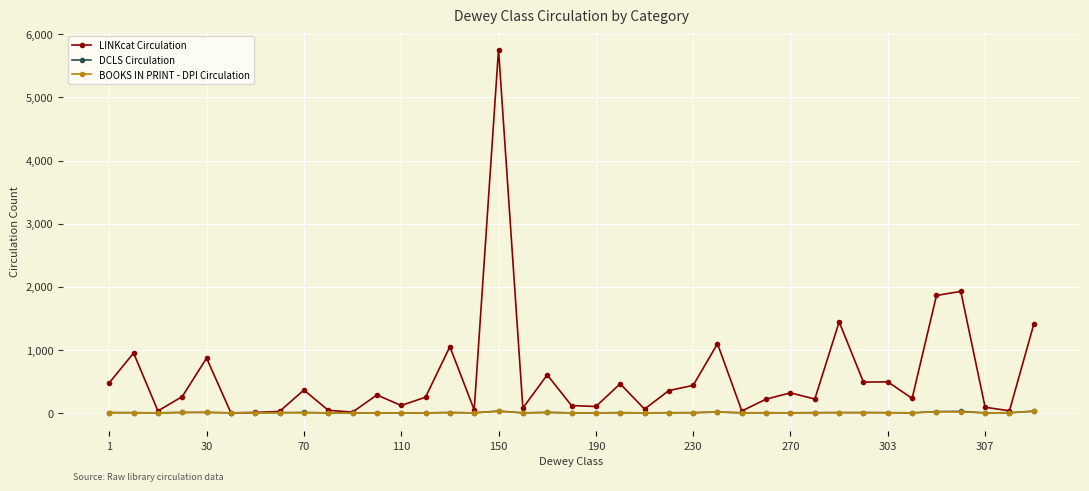

Which series has the widest spread of values?

LINKcat Circulation